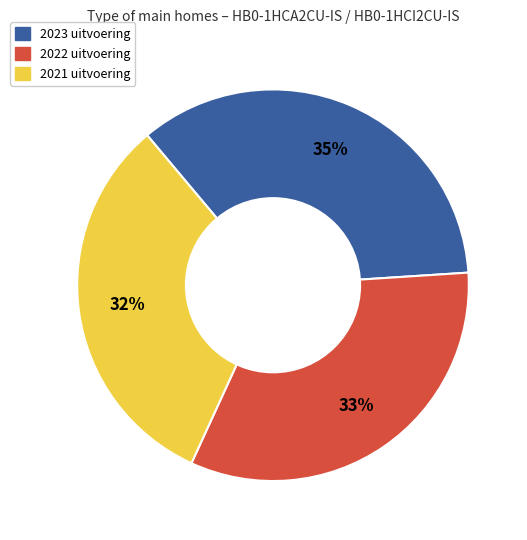

Is there a majority slice in this chart?

No